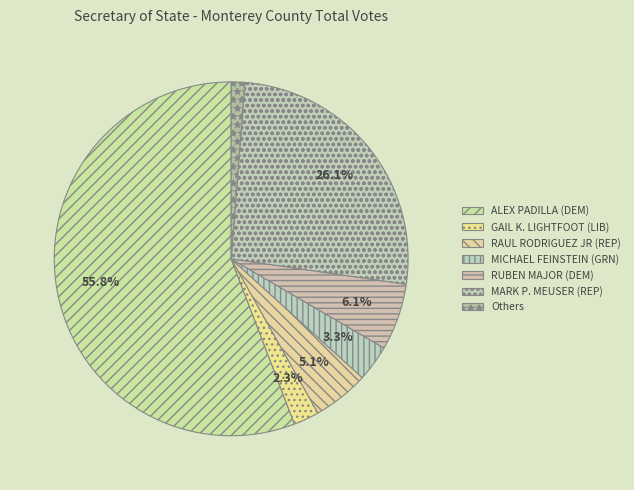

To the nearest percent, what percentage of the pie is RAUL RODRIGUEZ JR (REP)?

5%